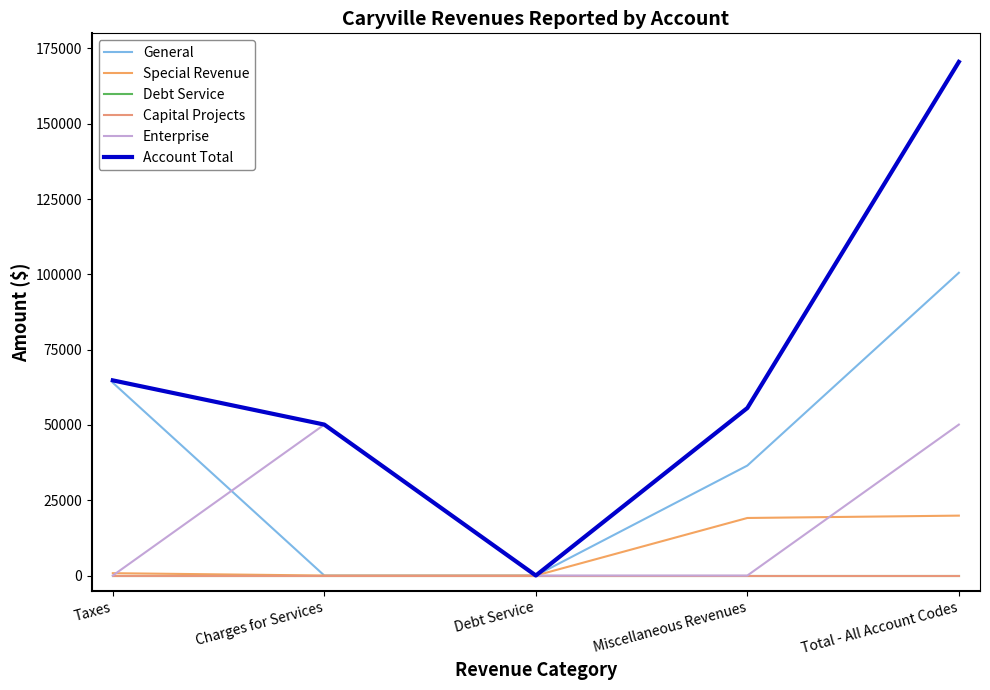

Reading right to left, extract all data points from this chart.

General: Total - All Account Codes=100516	Miscellaneous Revenues=36505	Debt Service=0	Charges for Services=0	Taxes=64011
Special Revenue: Total - All Account Codes=19886	Miscellaneous Revenues=19107	Debt Service=0	Charges for Services=0	Taxes=779
Debt Service: Total - All Account Codes=0	Miscellaneous Revenues=0	Debt Service=0	Charges for Services=0	Taxes=0
Capital Projects: Total - All Account Codes=0	Miscellaneous Revenues=0	Debt Service=0	Charges for Services=0	Taxes=0
Enterprise: Total - All Account Codes=50112	Miscellaneous Revenues=0	Debt Service=0	Charges for Services=50112	Taxes=0
Account Total: Total - All Account Codes=170514	Miscellaneous Revenues=55612	Debt Service=0	Charges for Services=50112	Taxes=64790